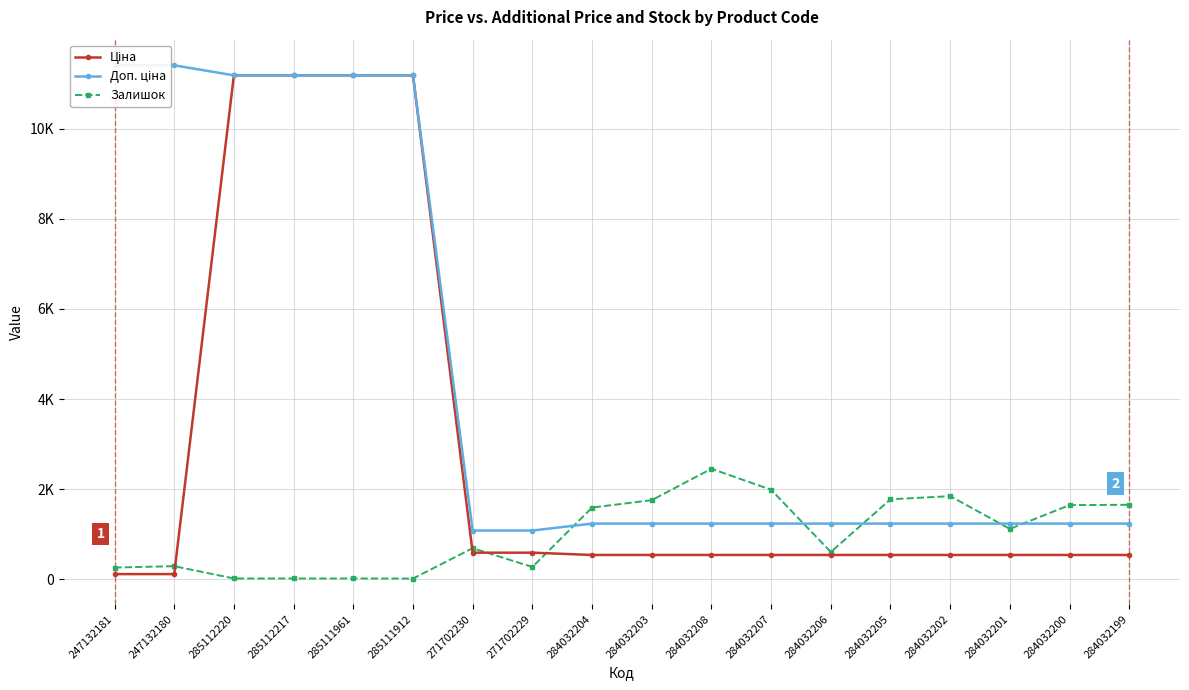

How many values in the Доп. ціна series are below 1235?

2